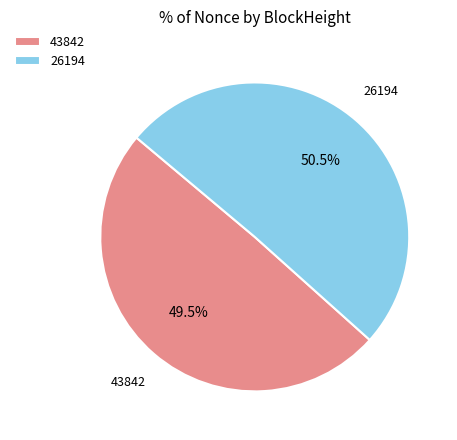

Do 26194 and 43842 together represent more than half of the pie?

Yes